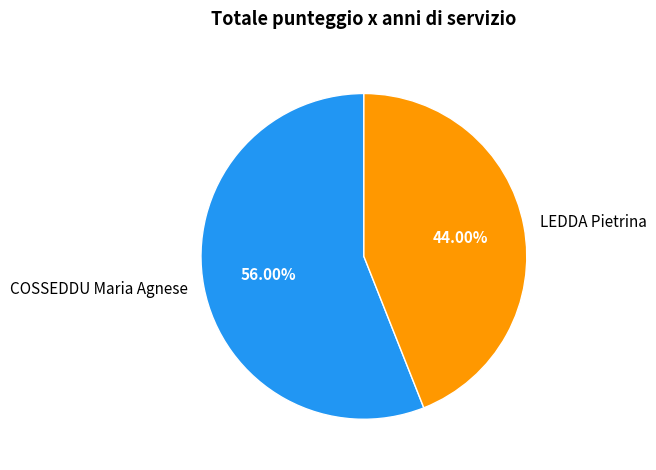

Is the sum of COSSEDDU Maria Agnese and LEDDA Pietrina greater than half?

Yes